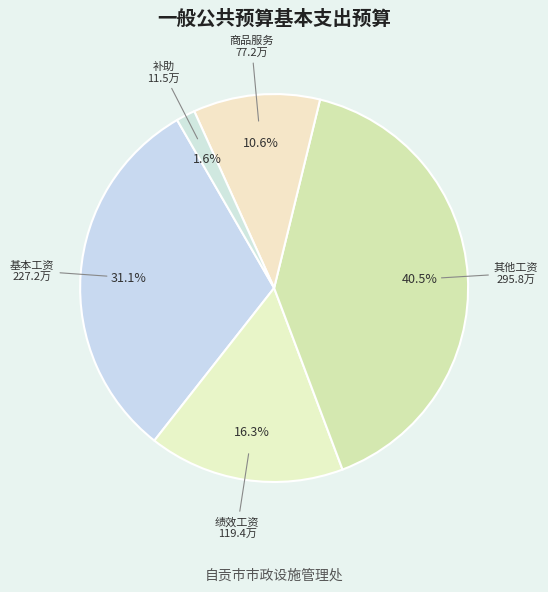

Which has a higher value, 其他工资 295.8万 or 补助 11.5万?

其他工资 295.8万